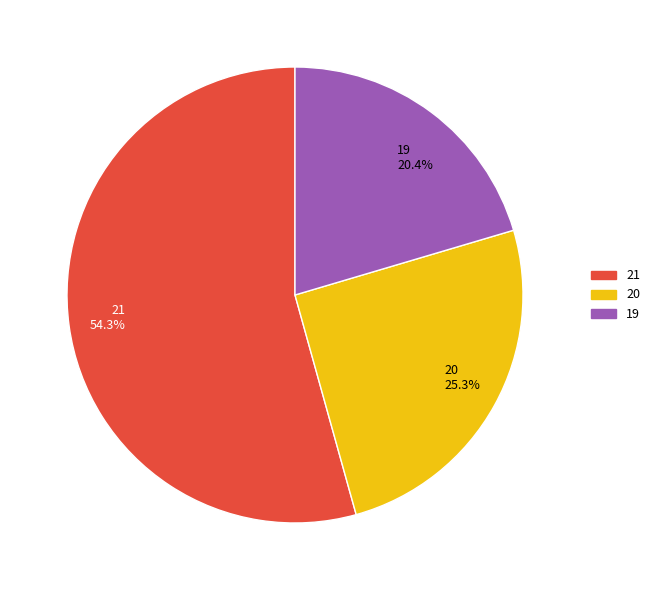

Is it true that 21 is 24% of the pie?

False